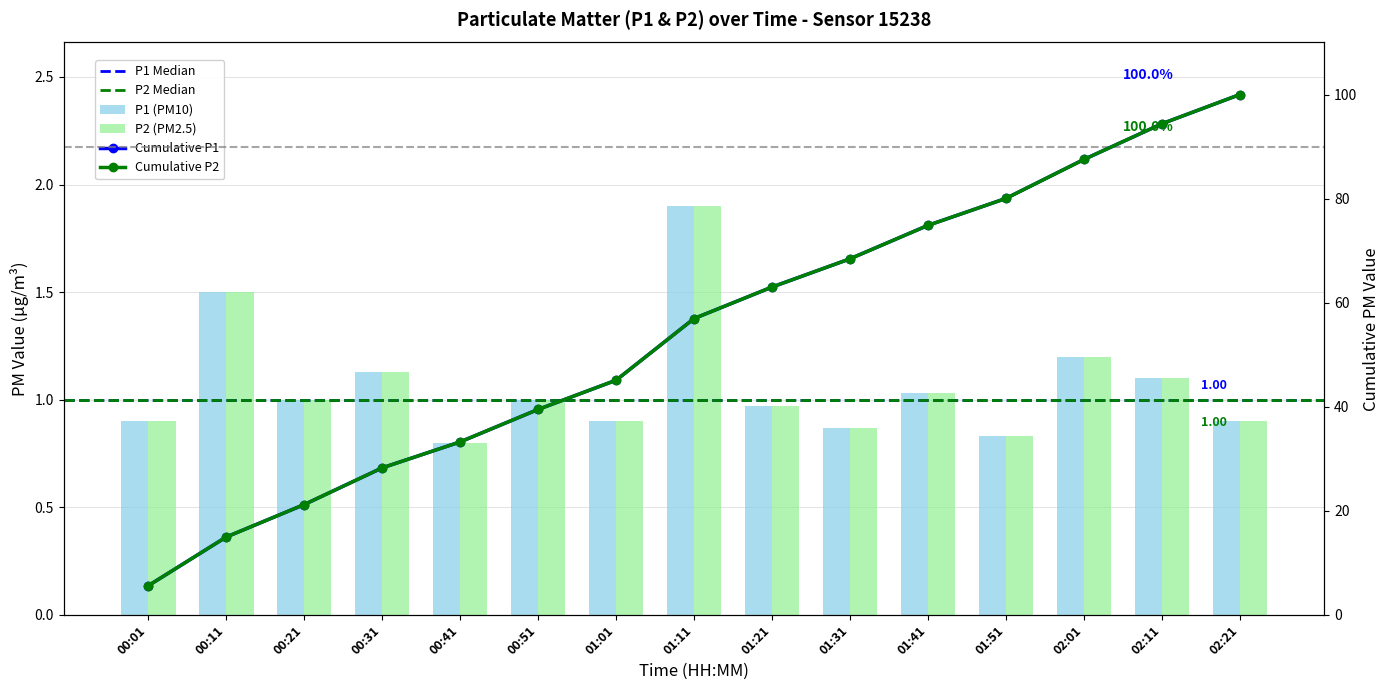

Which series changed the most between 01:21 and 01:41?

P1